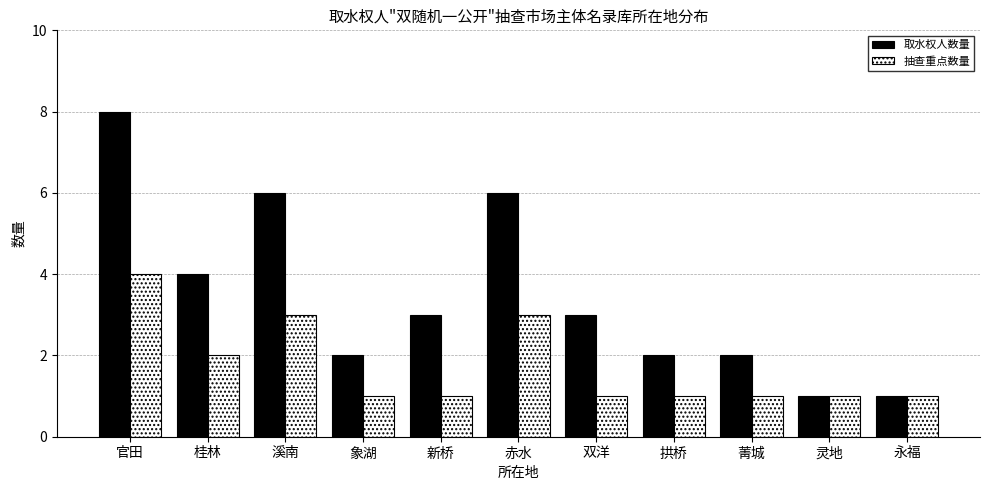

Count the 抽查重点数量 values in the range 1 to 3.

10